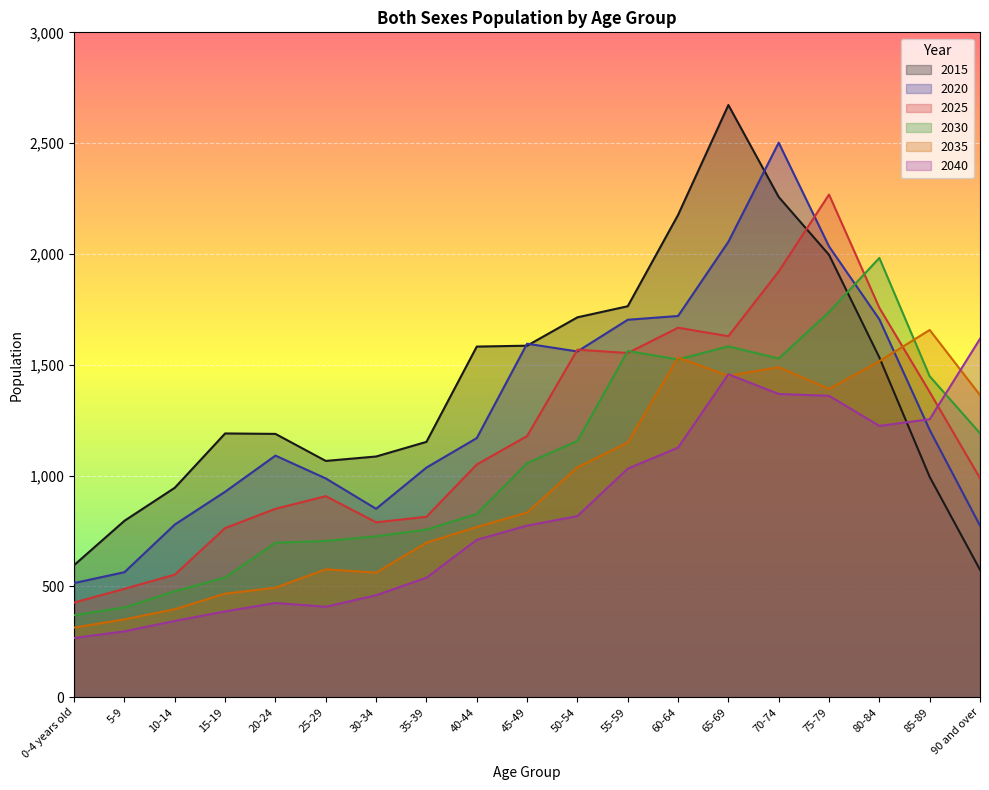

At how many categories does at least one series exceed 1611?

9